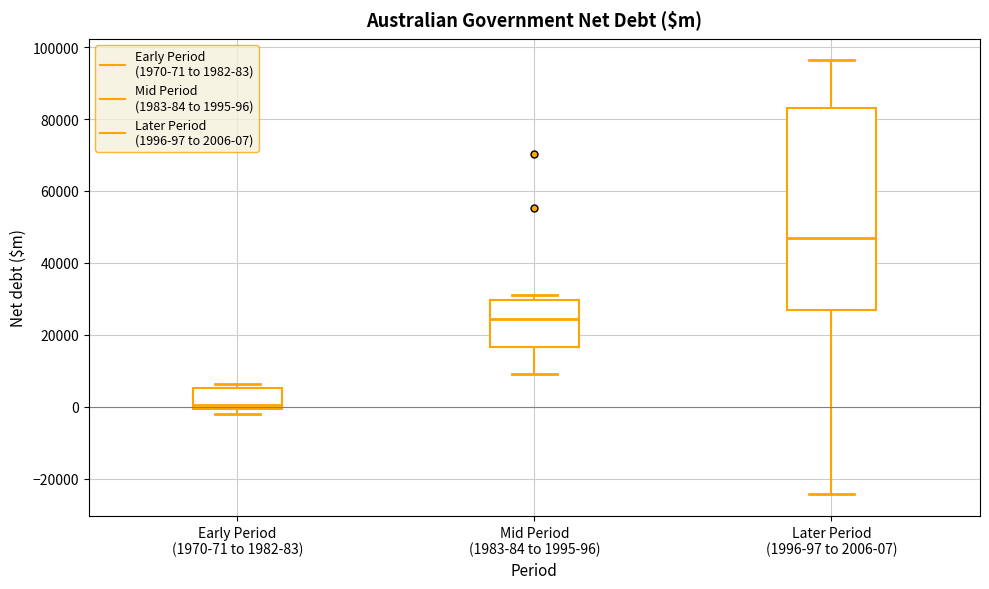

Which box has the highest median line?

Later Period (1996-97 to 2006-07)